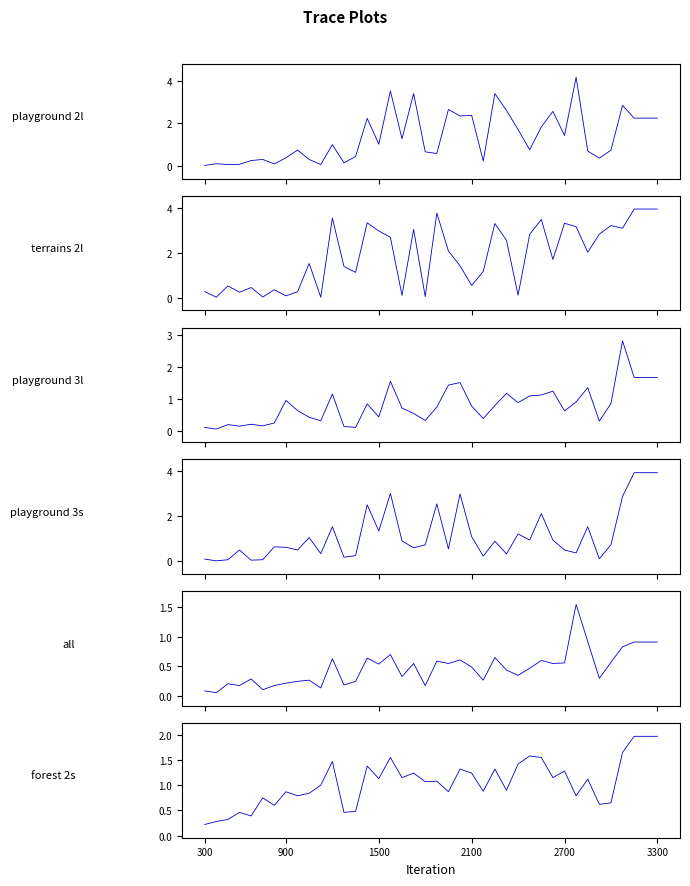

How many lines are shown in the chart?

6